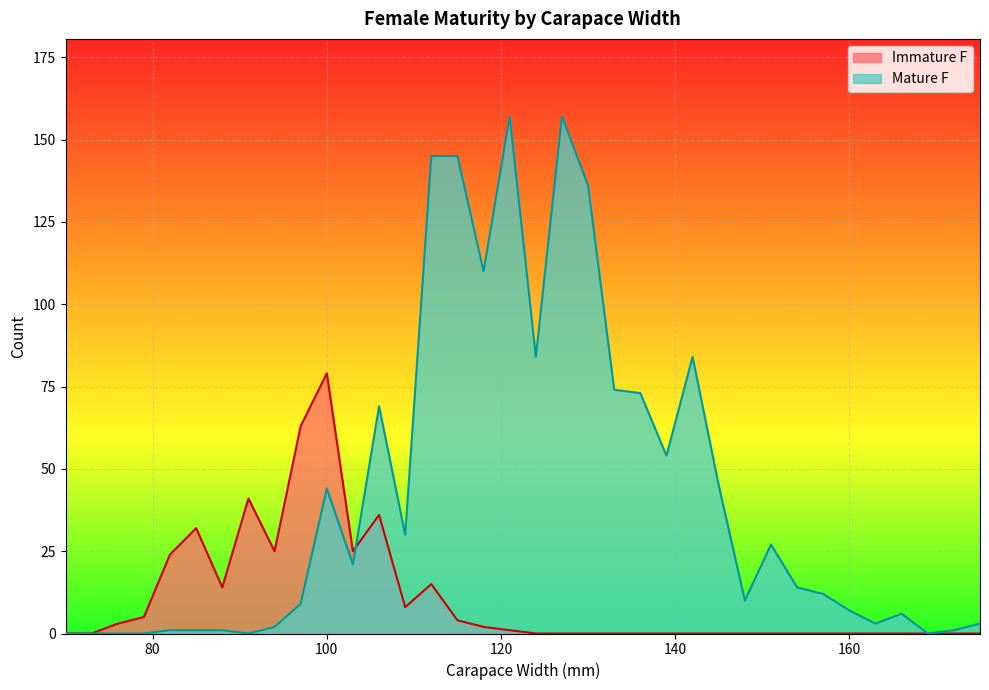

Reading right to left, list all the values displayed in this chart.

Immature F: 0	0	0	0	0	0	0	0	0	0	0	0	0	0	0	0	0	0	1	2	4	15	8	36	25	79	63	25	41	14	32	24	5	3	0	0
Mature F: 3	1	0	6	3	7	12	14	27	10	45	84	54	73	74	136	157	84	157	110	145	145	30	69	21	44	9	2	0	1	1	1	0	0	0	0